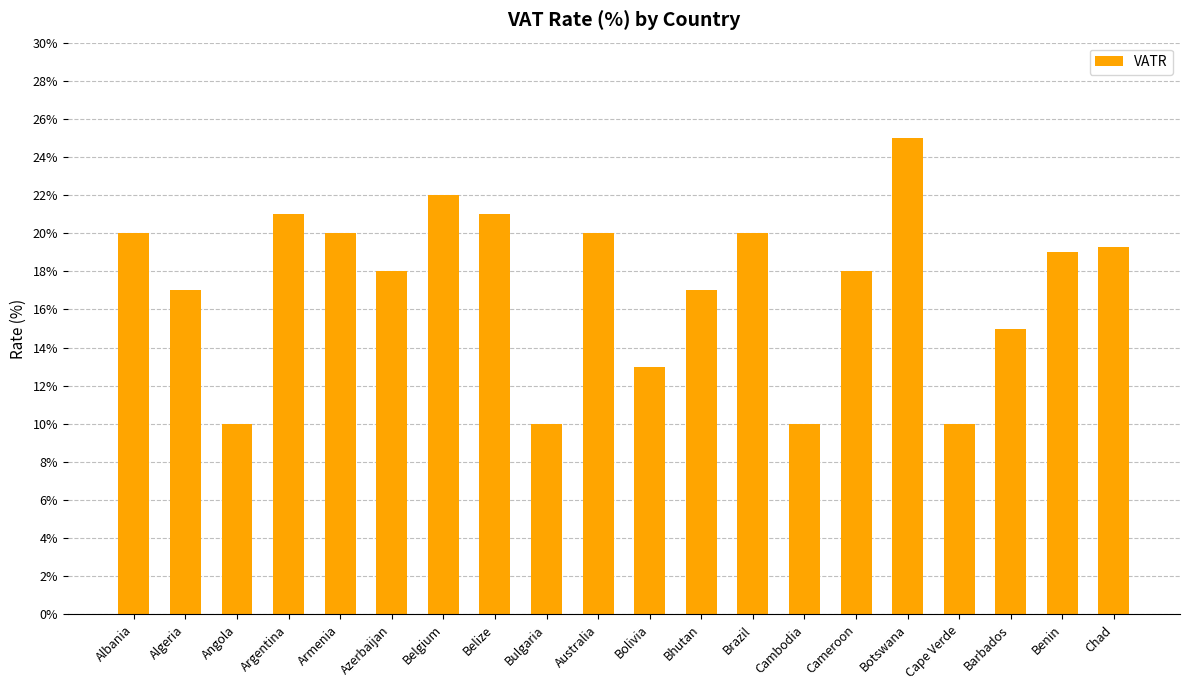

Reading left to right, extract all data points from this chart.

Albania=20.0	Algeria=17.0	Angola=10.0	Argentina=21.0	Armenia=20.0	Azerbaijan=18.0	Belgium=22.0	Belize=21.0	Bulgaria=10.0	Australia=20.0	Bolivia=13.0	Bhutan=17.0	Brazil=20.0	Cambodia=10.0	Cameroon=18.0	Botswana=25.0	Cape Verde=10.0	Barbados=15.0	Benin=19.0	Chad=19.3